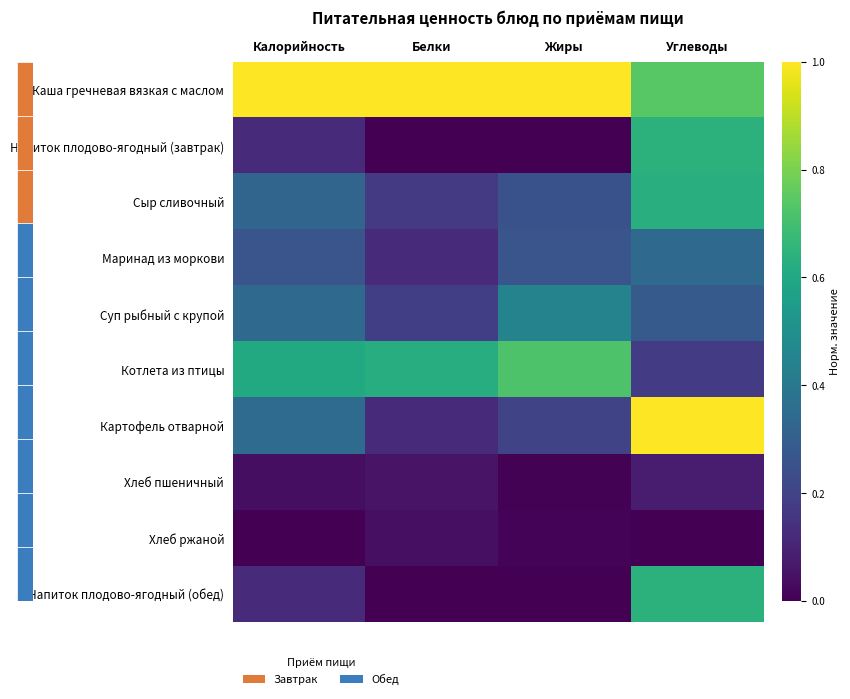

At Калорийность, list the series in order from largest to smallest.

Каша гречневая вязкая с маслом, Котлета из птицы, Картофель отварной, Суп рыбный с крупой, Сыр сливочный, Маринад из моркови, Напиток плодово-ягодный (завтрак), Напиток плодово-ягодный (обед), Хлеб пшеничный, Хлеб ржаной